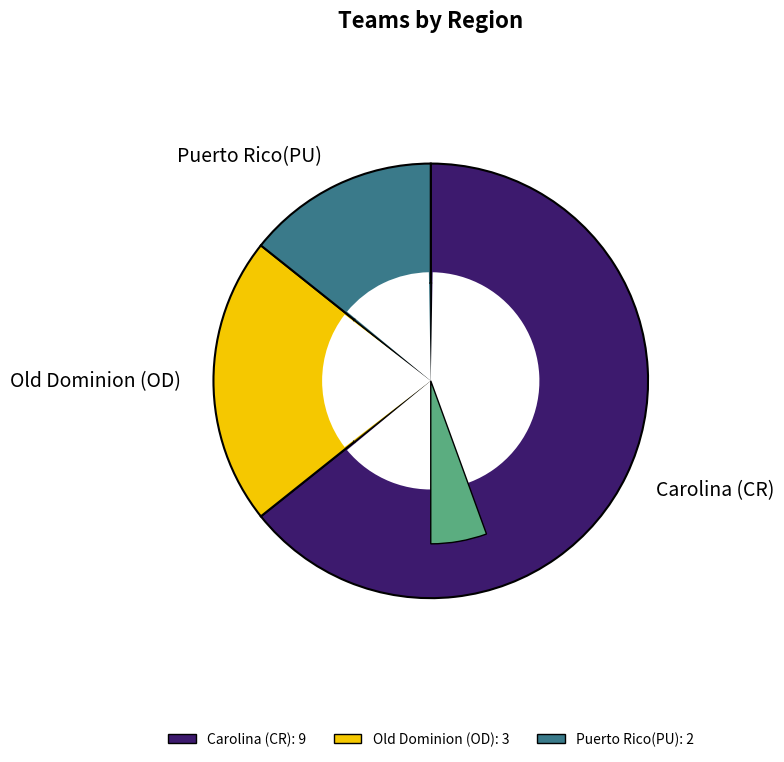

What percentage is the Puerto Rico(PU) slice, to the nearest percent?

14%